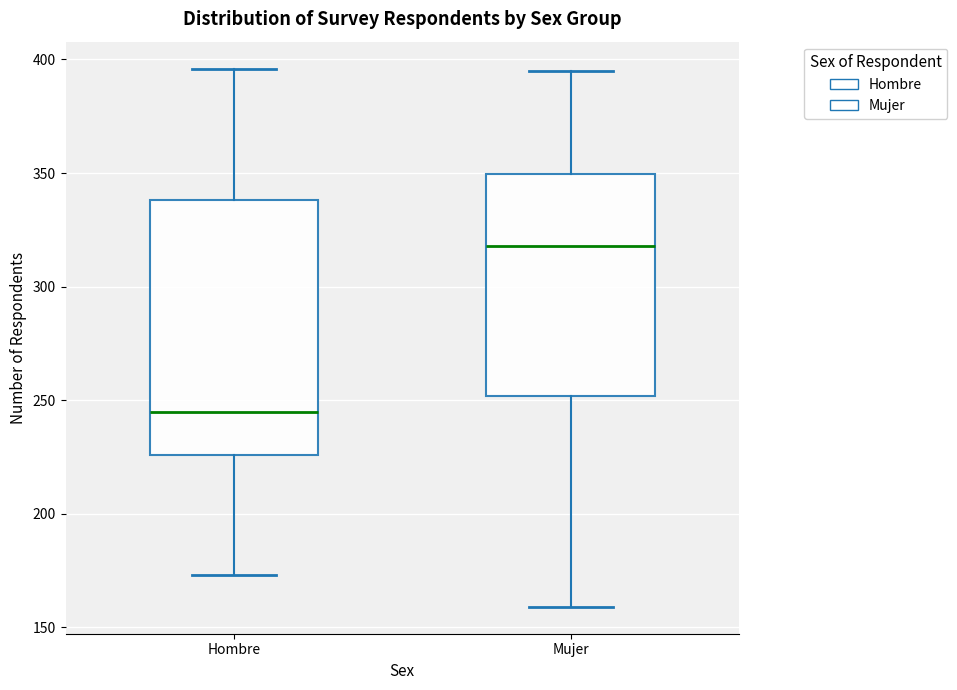

Where does the upper whisker of the box for Hombre end on the y-axis? The values are not printed on the chart, so give them approximately, as read against the axis.

395